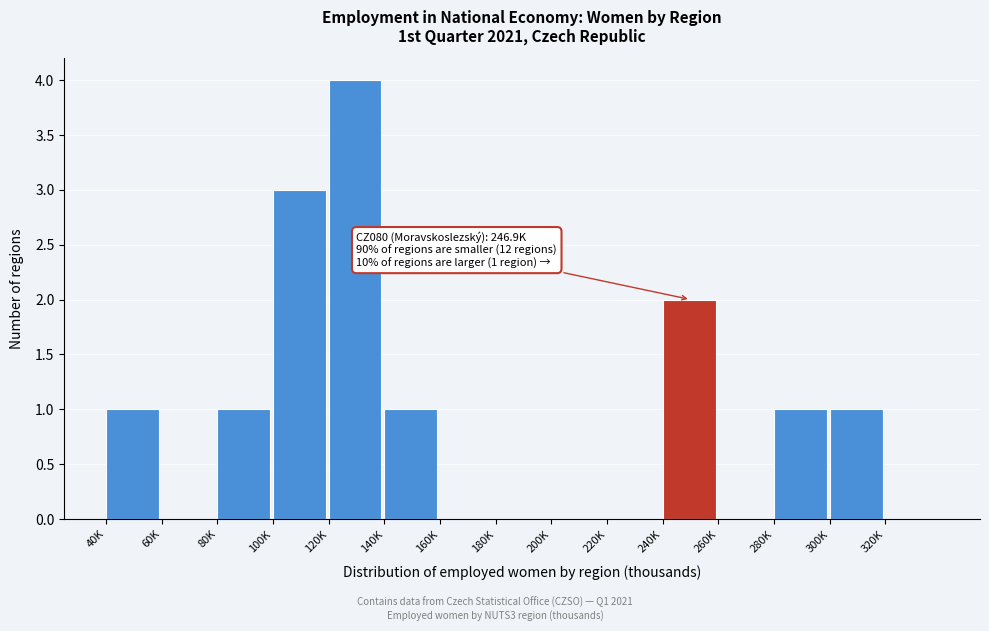

Reading right to left, list all the values displayed in this chart.

320K=0	300K=1	280K=1	260K=0	240K=2	220K=0	200K=0	180K=0	160K=0	140K=1	120K=4	100K=3	80K=1	60K=0	40K=1